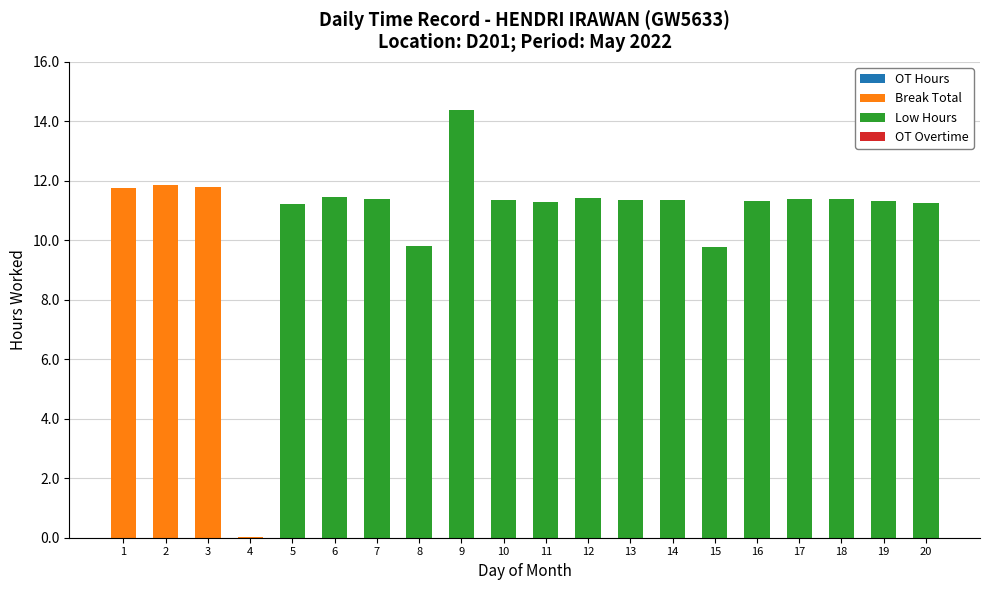

What is the sum of all Break Total values?

35.5